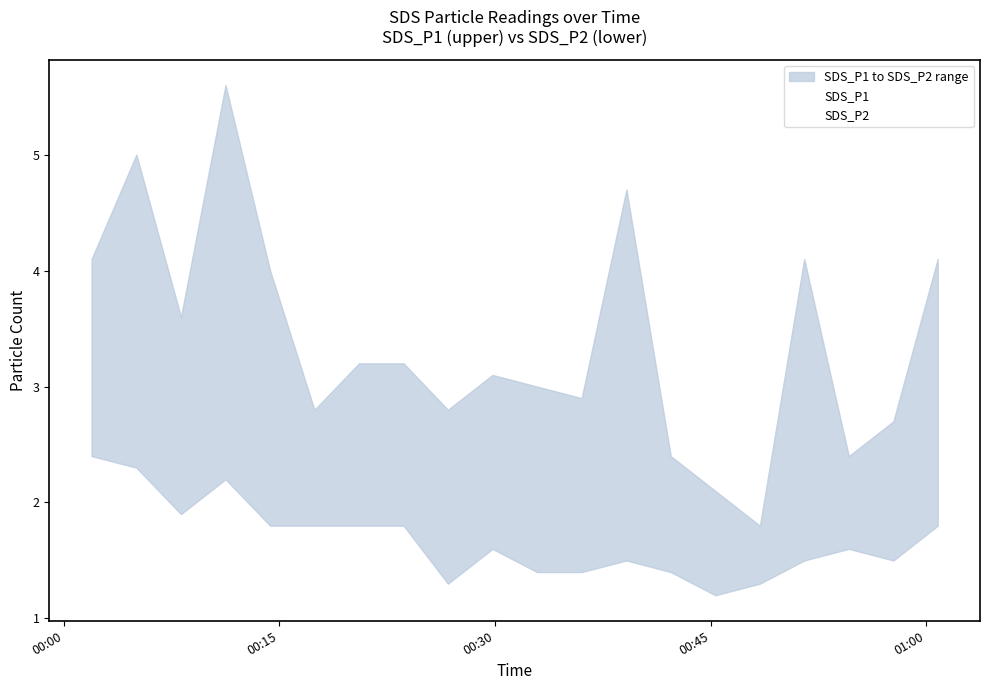

Which series has the largest range (max minus min)?

SDS_P1